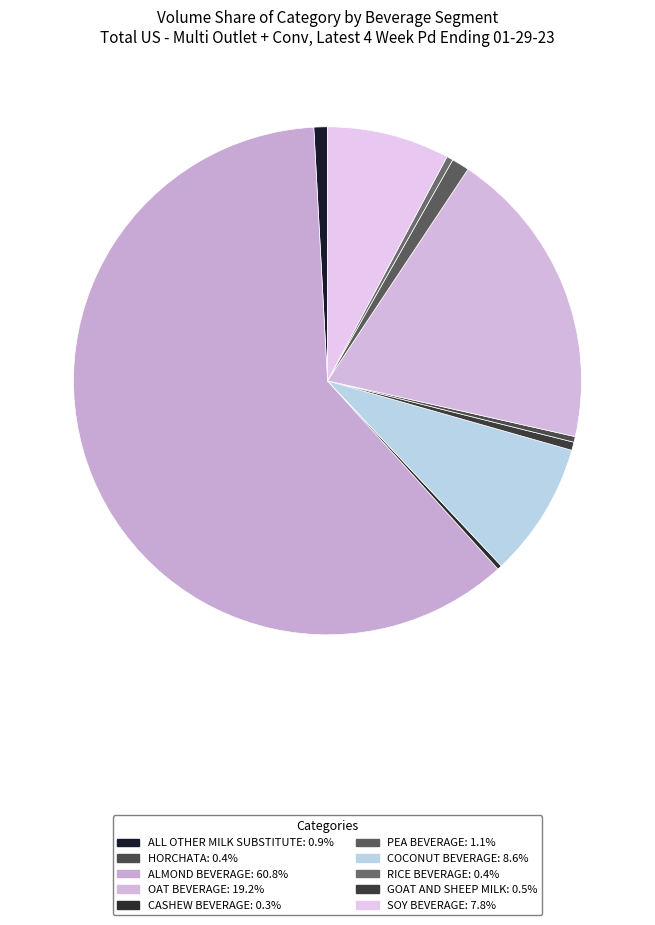

Which slice is the largest?

ALMOND BEVERAGE